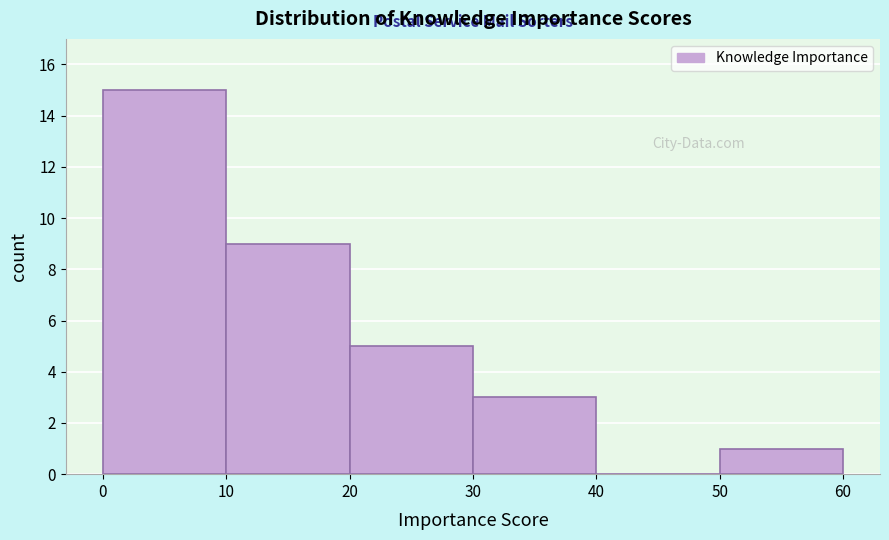

Reading left to right, list every bar in this chart as the range it spans on the x-axis followed by its height. The values are not printed on the chart, so give them approximately, as read against the axis.

0 to 10: 15
10 to 20: 9
20 to 30: 5
30 to 40: 3
40 to 50: 0
50 to 60: 1